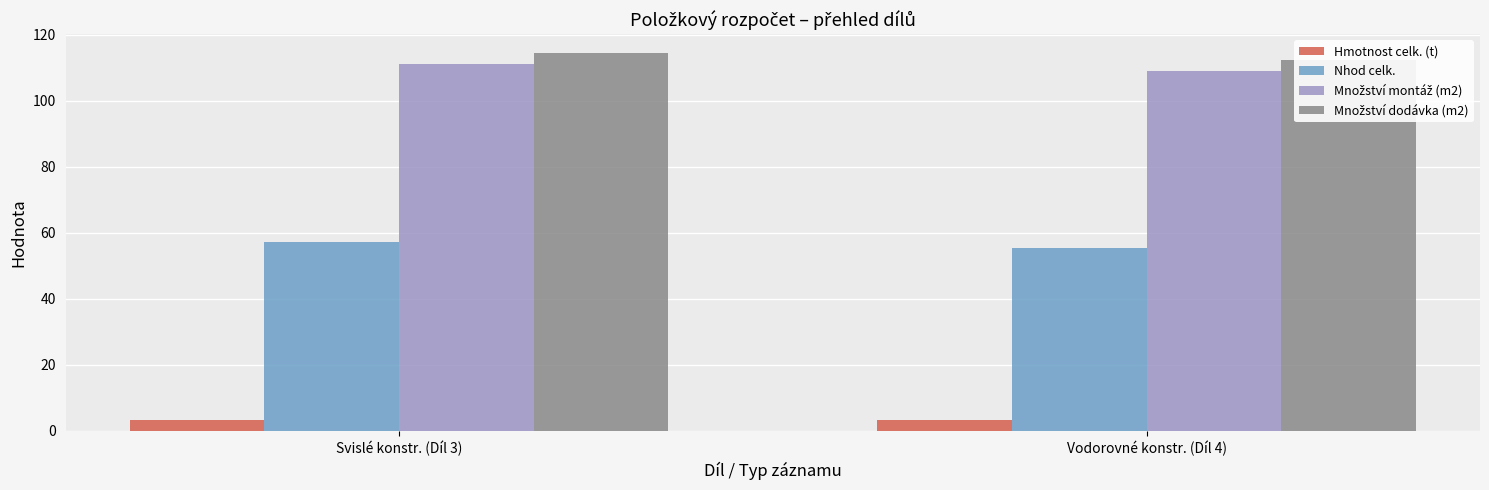

What is the difference between the maximum and minimum values in the Množství montáž (m2) series?

2.1